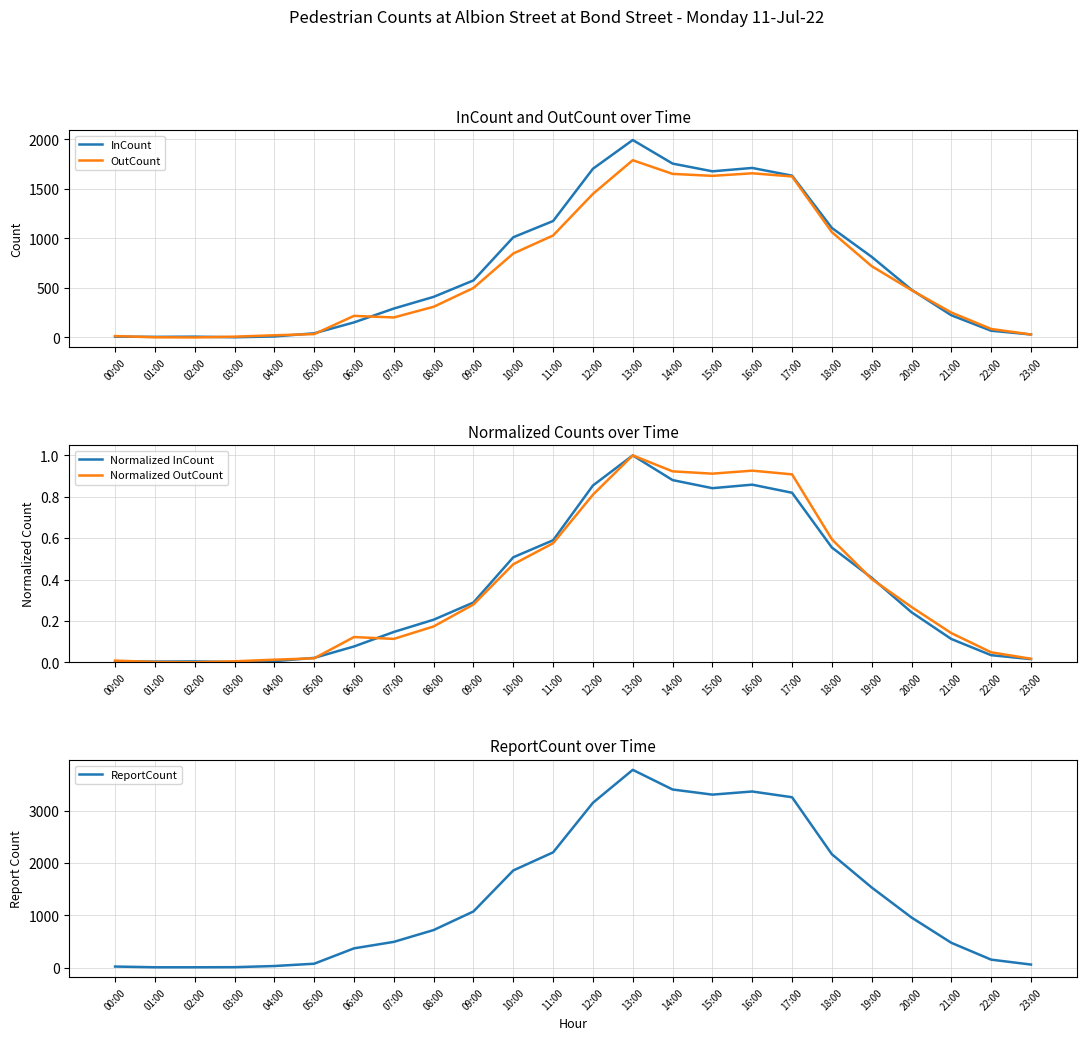

What is the difference between the highest and lowest values at 13:00?

3783.0